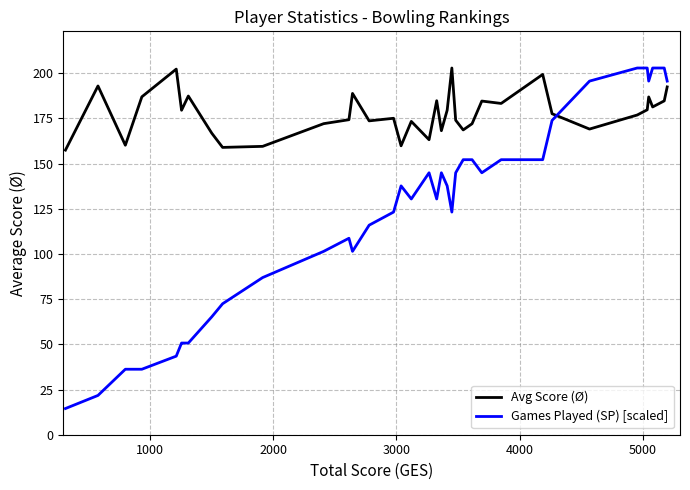

How many lines are shown in the chart?

2